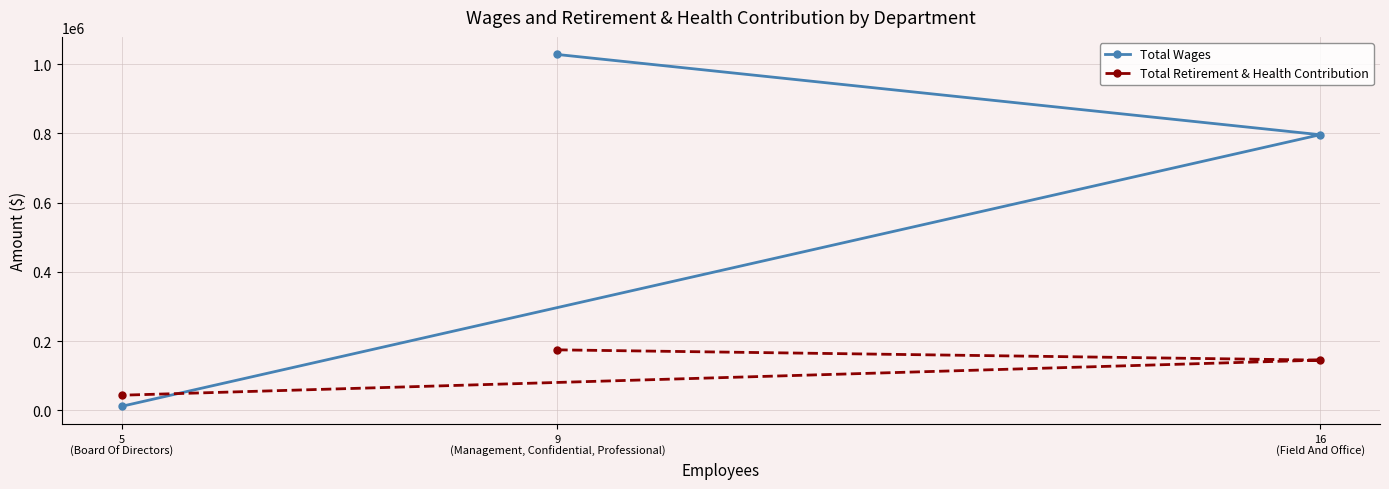

What is the difference between the highest and lowest values at 16
(Field And Office)?

650824